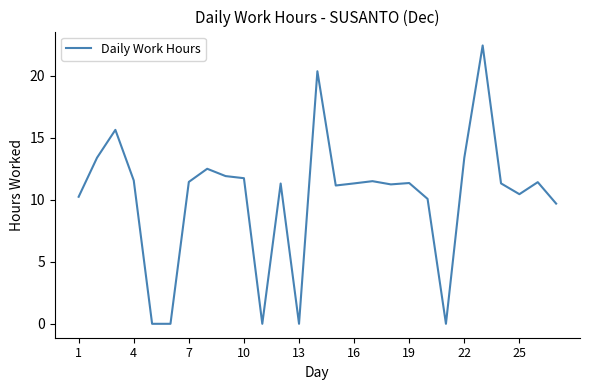

How many categories are shown in the chart?

27